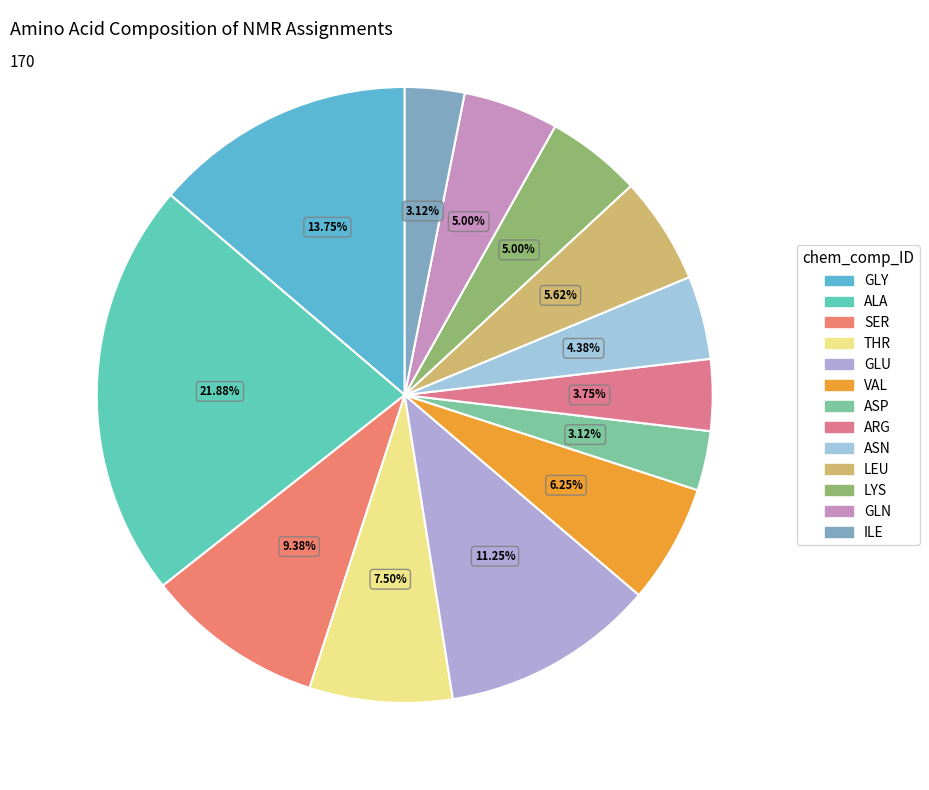

Is LEU the majority of the pie?

No